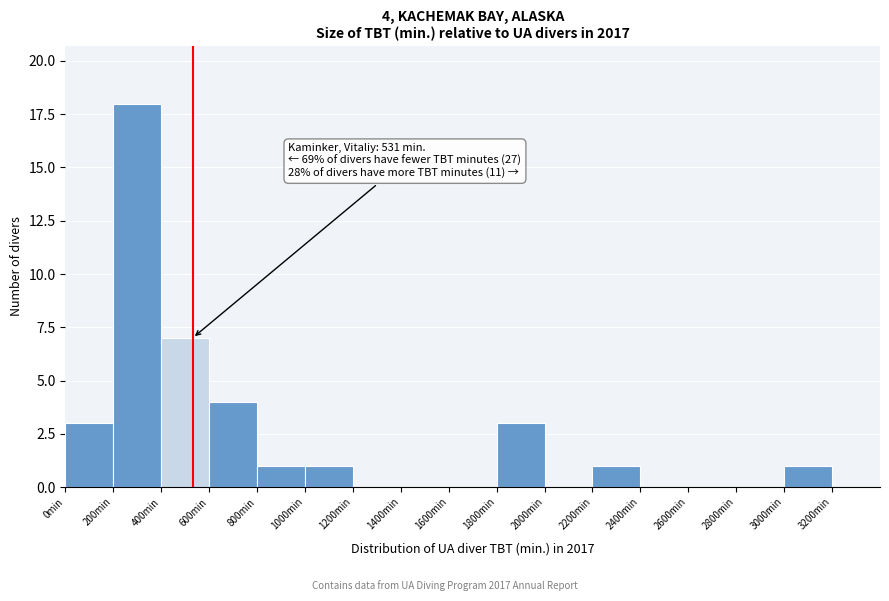

Over which range of the x-axis is the bar tallest?

200 to 400